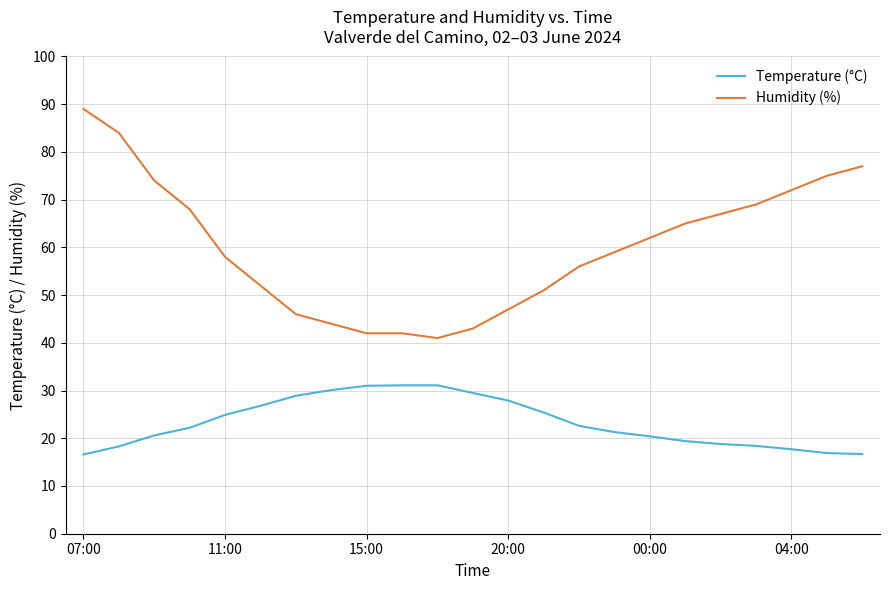

Count the number of data series in this chart.

2